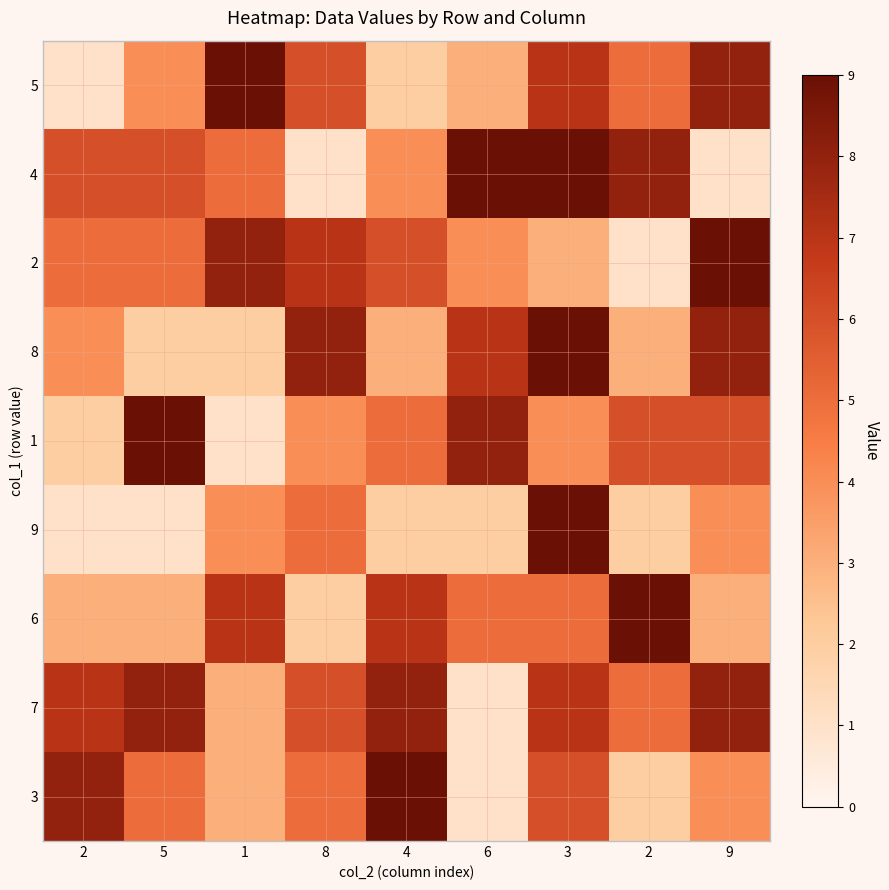

What is the difference between the highest and lowest values at 4?

7